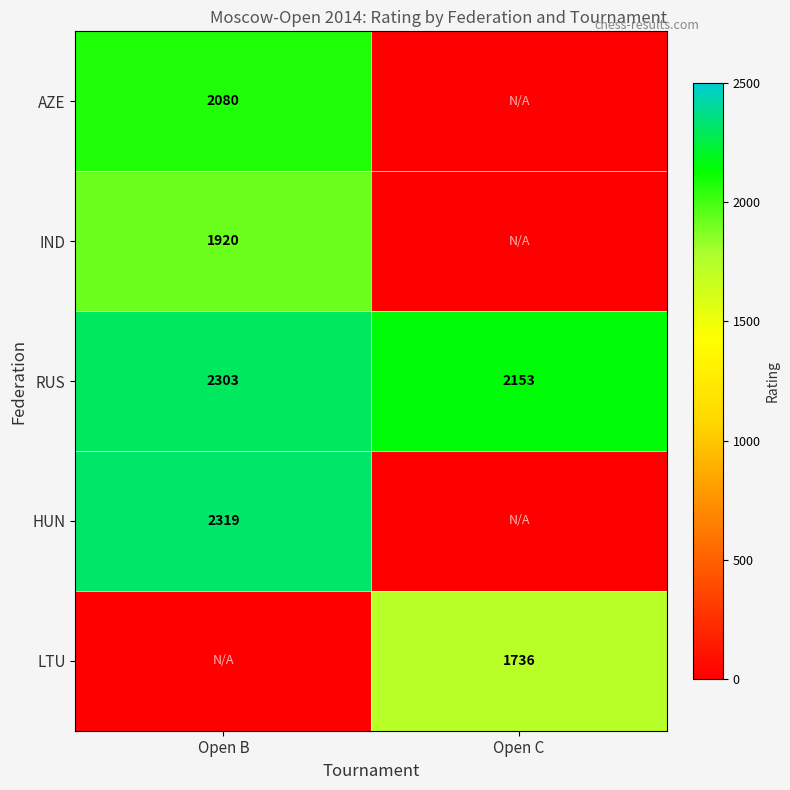

The RUS series shows 2303 at Open B. True or false?

True